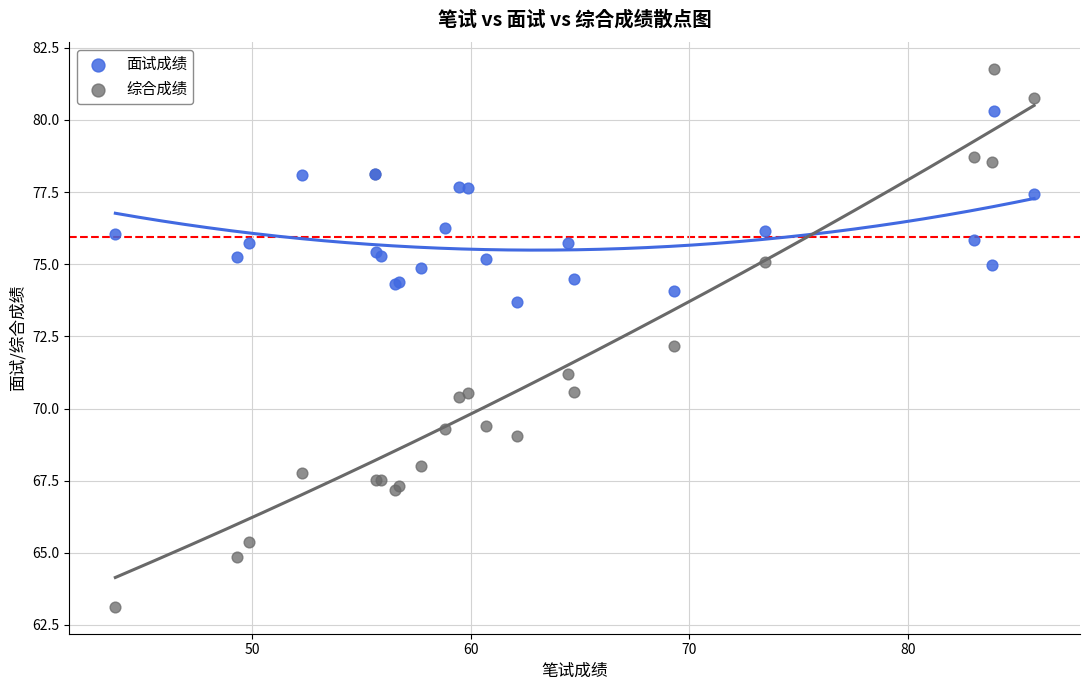

Which series reaches the maximum Y coordinate?

综合成绩